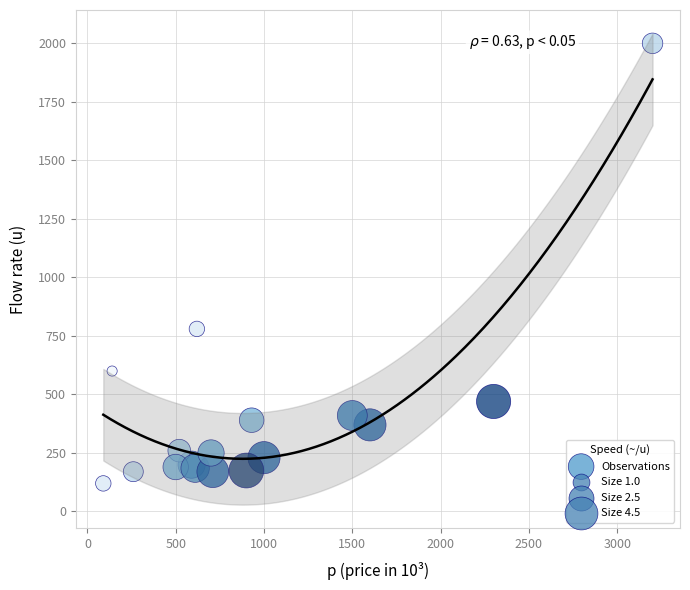

What Y value in the scatter plot is closest to 1060?

780